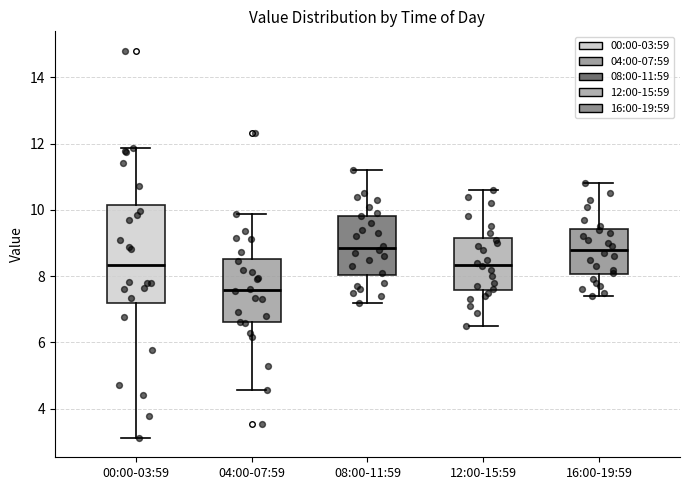

Reading left to right, read every box against the y-axis: the position of its median line, the range the box covers, and the ends of its whiskers. The values are not printed on the chart, so give them approximately, as read against the axis.

00:00-03:59: median 8.4, box 7.2 to 10.2, whiskers 3.2 to 11.8
04:00-07:59: median 7.6, box 6.6 to 8.6, whiskers 4.6 to 9.8
08:00-11:59: median 8.8, box 8.0 to 9.8, whiskers 7.2 to 11.2
12:00-15:59: median 8.4, box 7.6 to 9.2, whiskers 6.6 to 10.6
16:00-19:59: median 8.8, box 8.0 to 9.4, whiskers 7.4 to 10.8